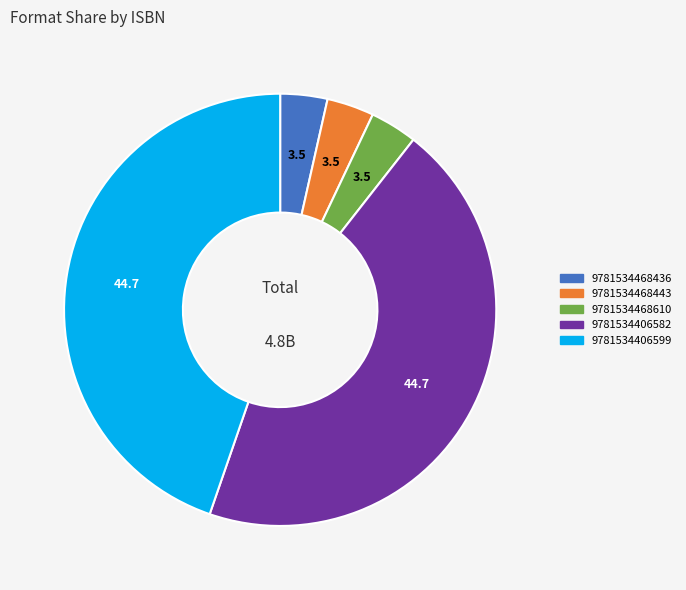

Approximately how many times larger is the value at 9781534406599 compared to 9781534468610?

12.7